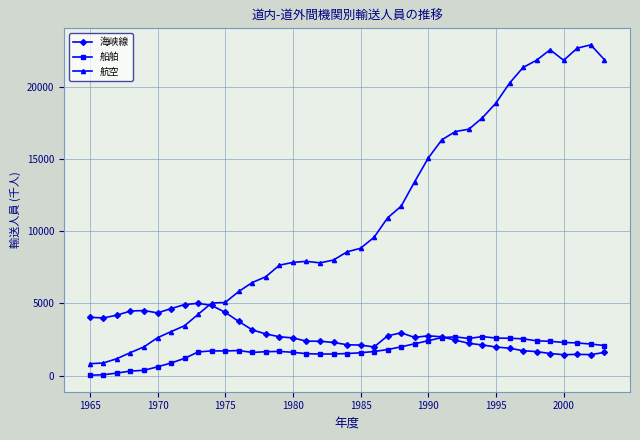

What is the difference between the maximum and minimum values in the 船舶 series?

2674